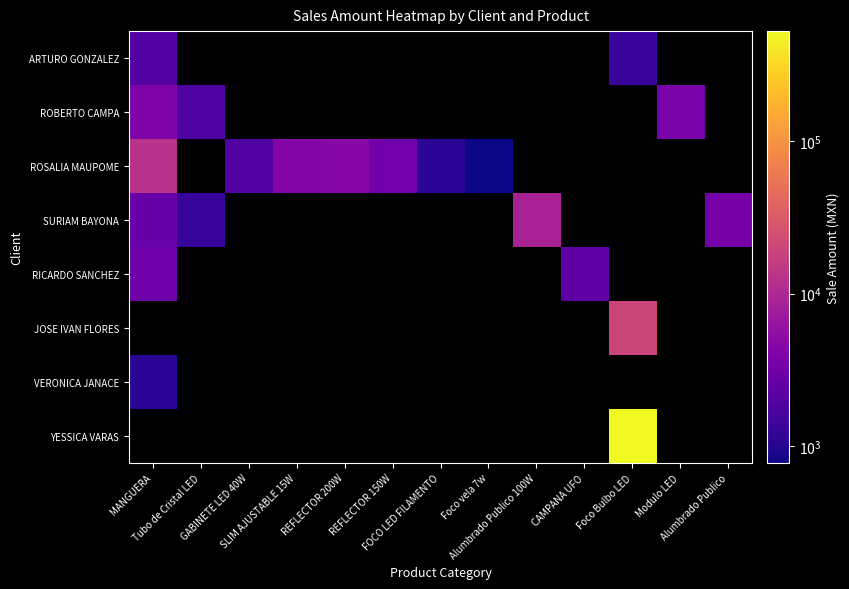

How many positive values does the JOSE IVAN FLORES series have?

1